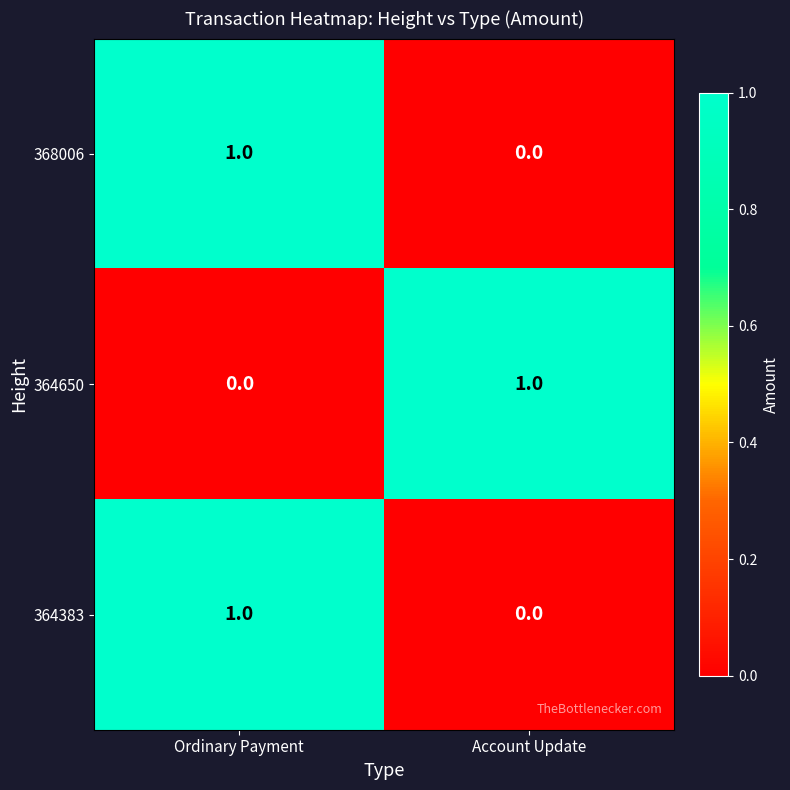

Rank the categories by 364650 value from highest to lowest.

Account Update, Ordinary Payment